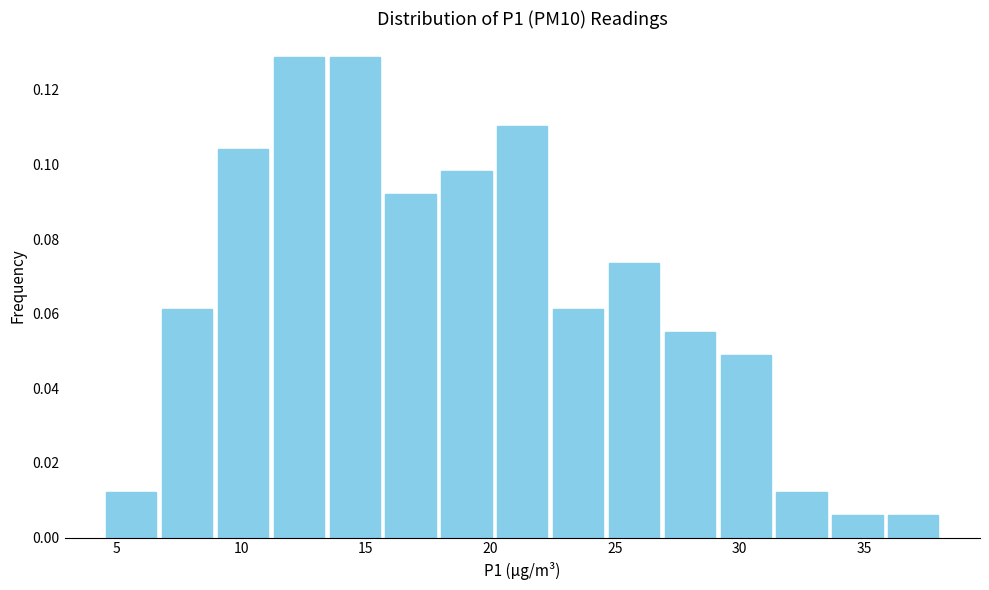

Reading left to right, list every bar in this chart as the range it spans on the x-axis followed by its height. Neither the bar edges nor the heights are printed on the chart, so give them approximately, as read against the axes.

4.5 to 6.5: 0.012
6.5 to 9.0: 0.062
9.0 to 11.0: 0.104
11.0 to 13.5: 0.128
13.5 to 15.5: 0.128
15.5 to 18.0: 0.092
18.0 to 20.0: 0.098
20.0 to 22.5: 0.110
22.5 to 24.5: 0.062
24.5 to 27.0: 0.074
27.0 to 29.0: 0.056
29.0 to 31.5: 0.050
31.5 to 33.5: 0.012
33.5 to 36.0: 0.006
36.0 to 38.0: 0.006